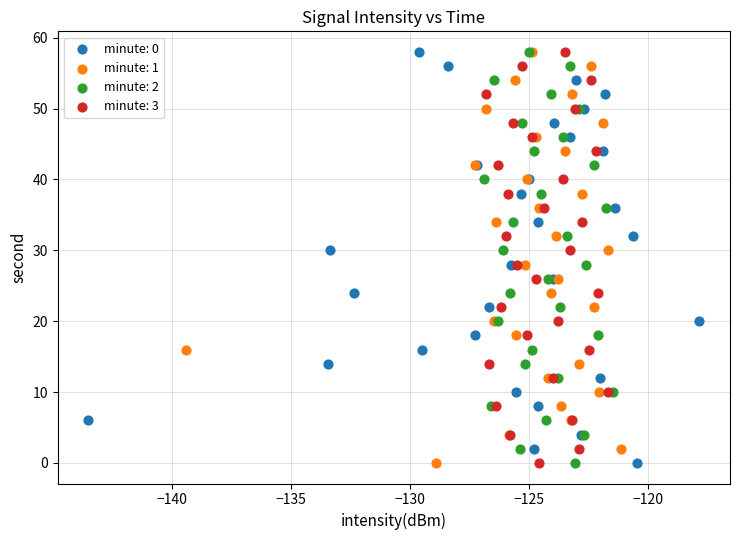

What are all the series names shown in the legend?

minute: 0, minute: 1, minute: 2, minute: 3